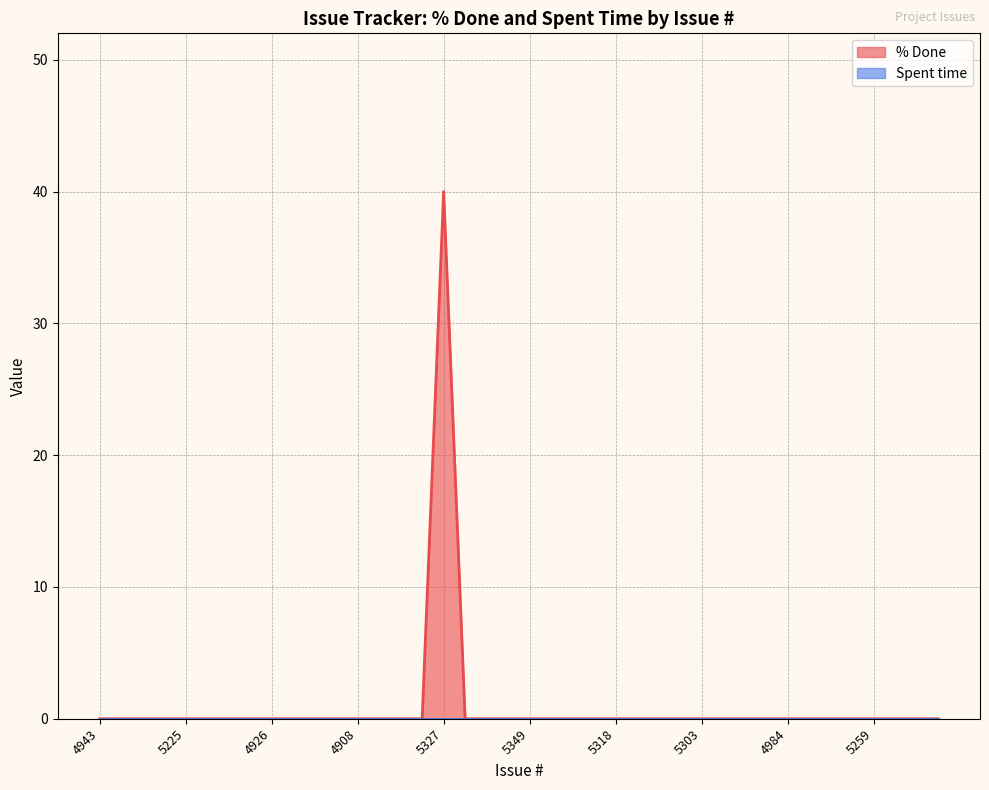

True or false: the data shows 0 at 5318.

True